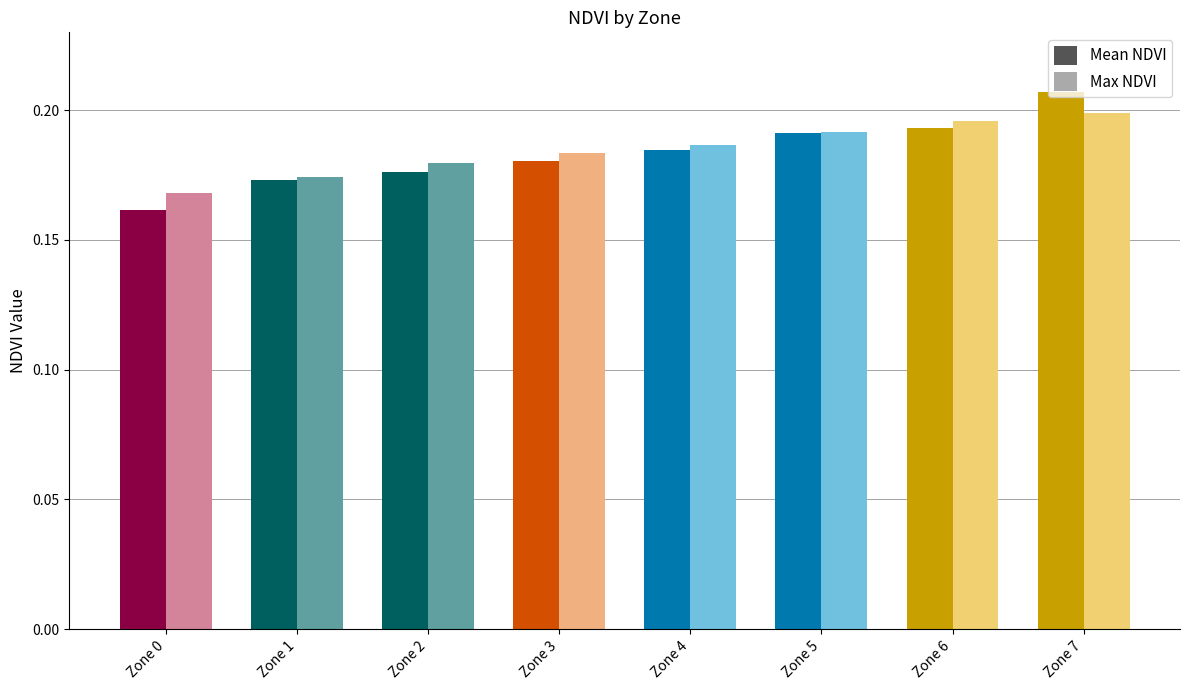

What is the total value across all series at Zone 1?

0.3